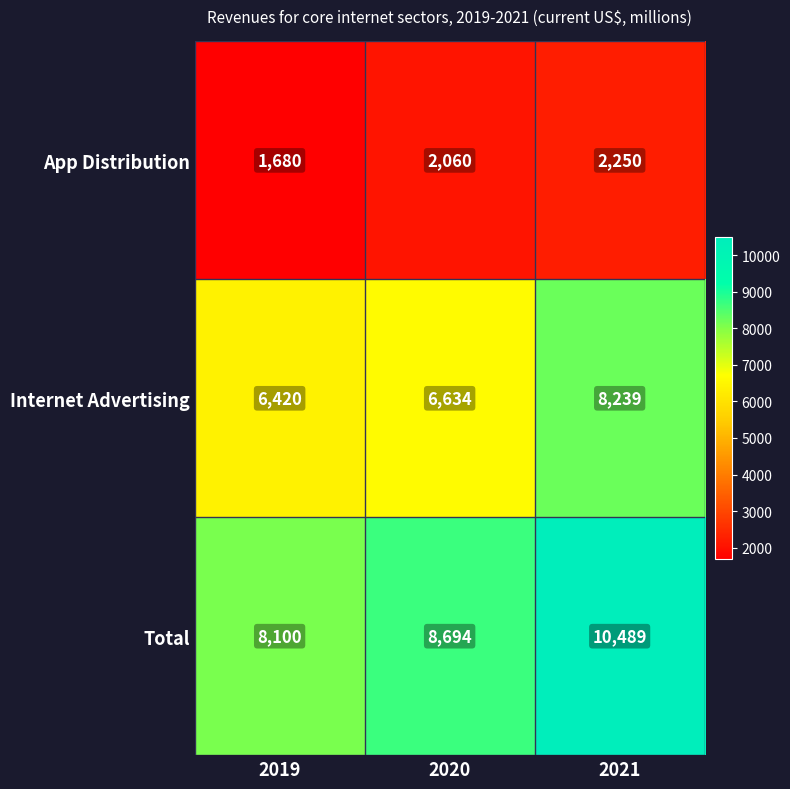

What is the average value of the Internet Advertising series?

7098